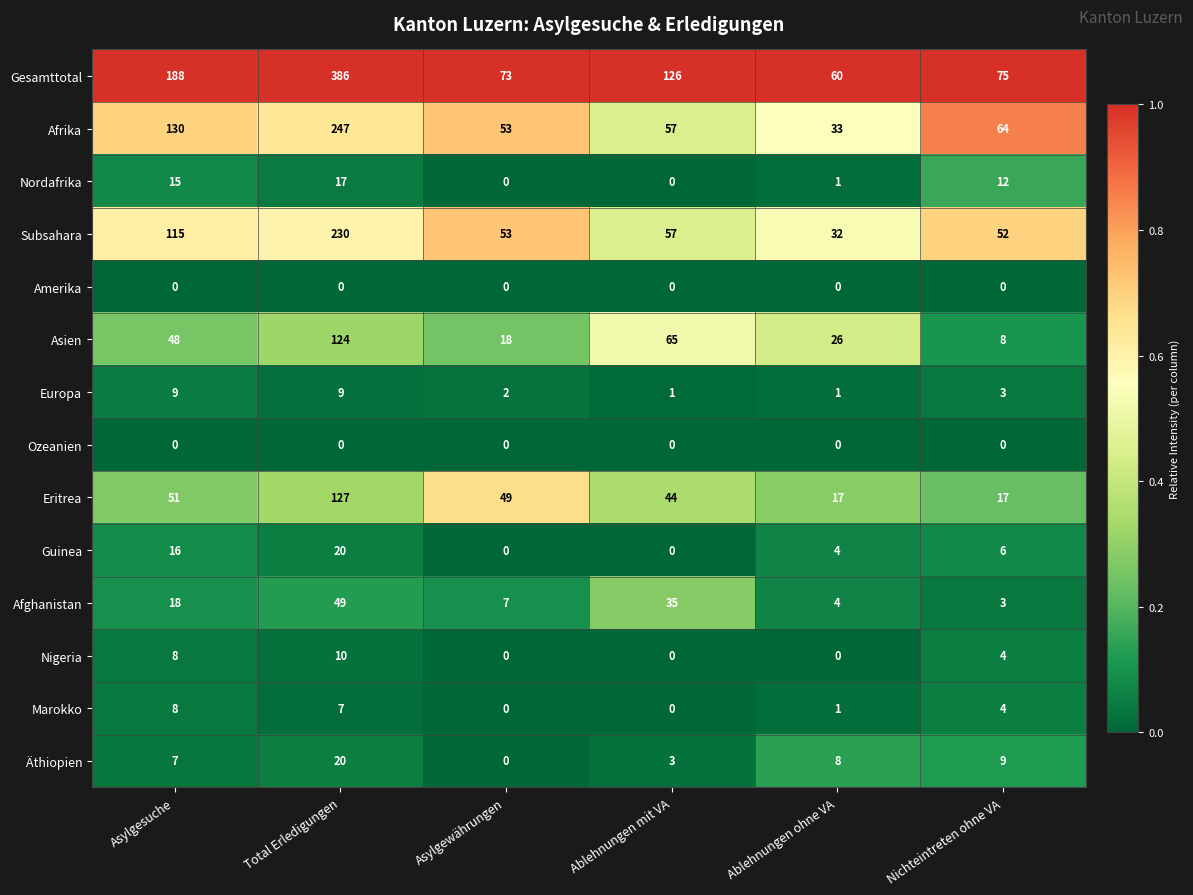

At which category is the sum across all series the highest?

Total Erledigungen